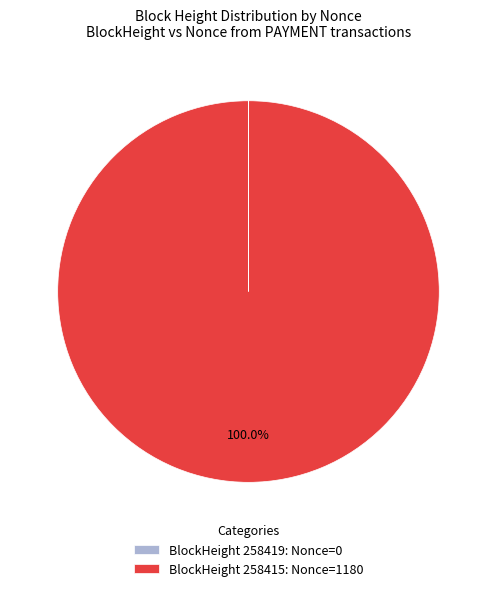

Which category has the biggest portion of the pie?

BlockHeight 258415: Nonce=1180